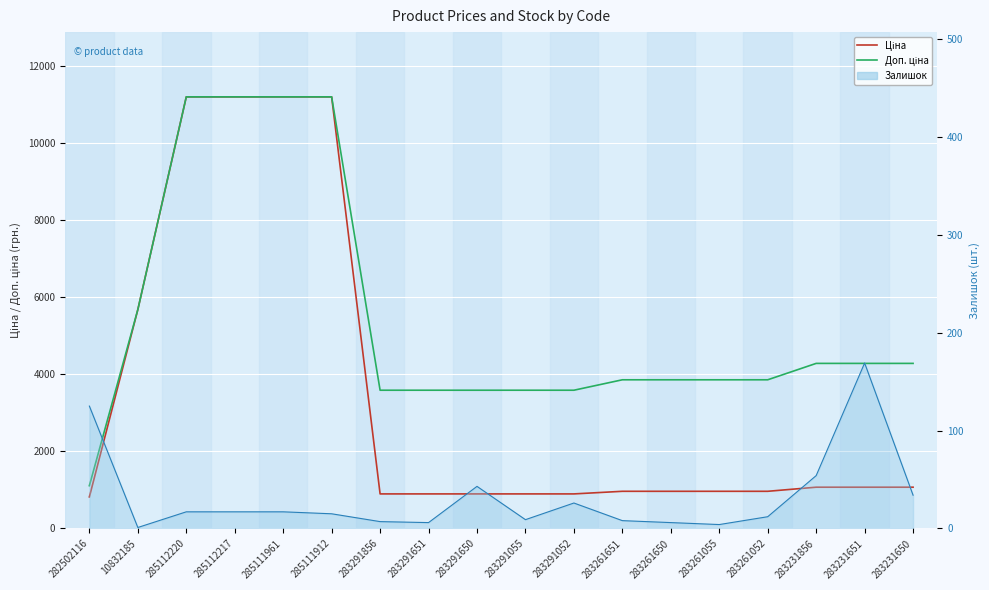

Rank the series by their maximum value, from lowest to highest.

Залишок (line), Ціна, Доп. ціна